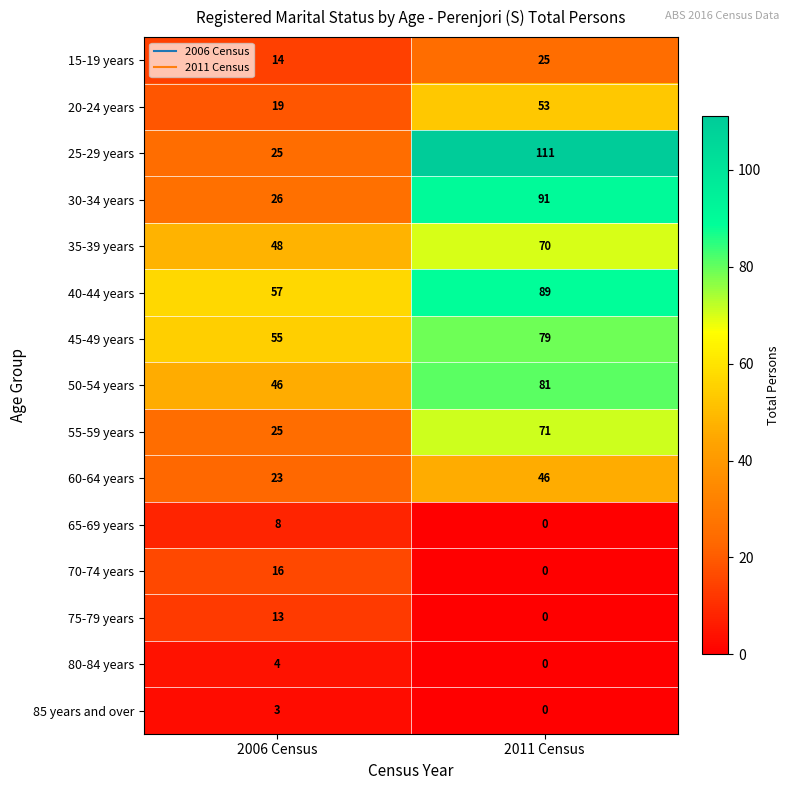

Which label corresponds to the largest value in the chart?

2011 Census